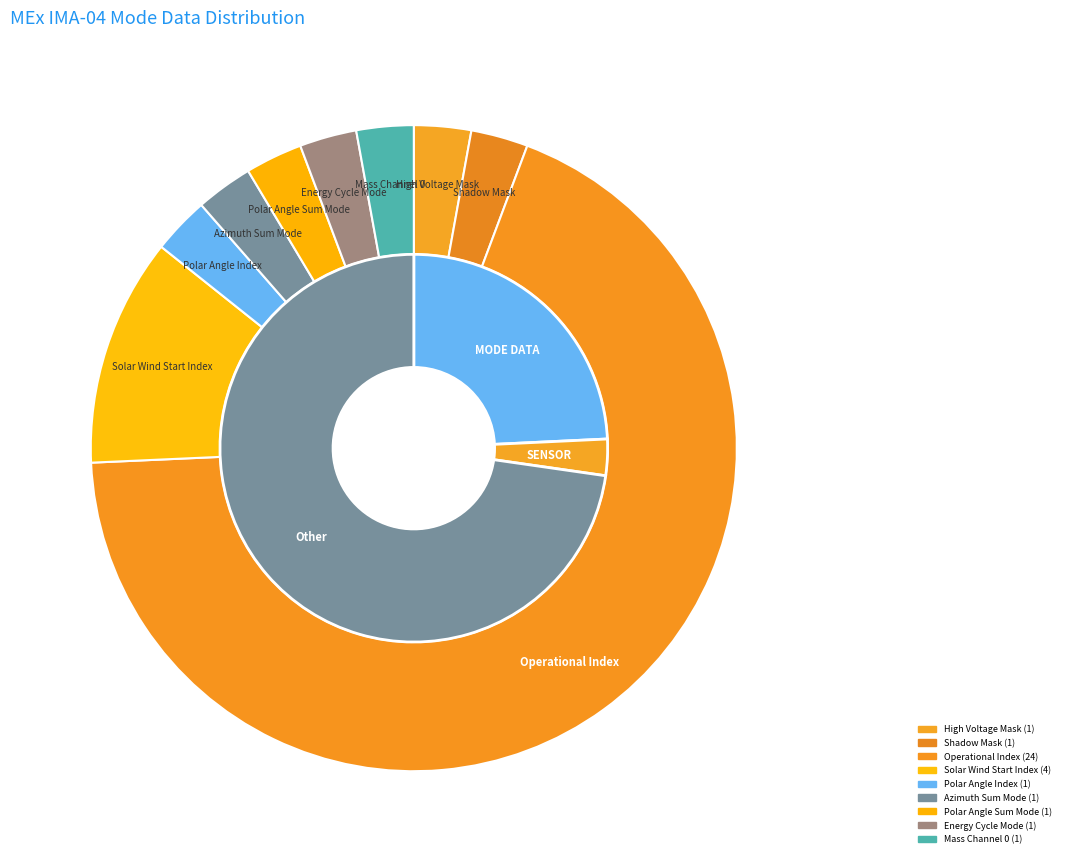

How many segments does this pie chart have?

9